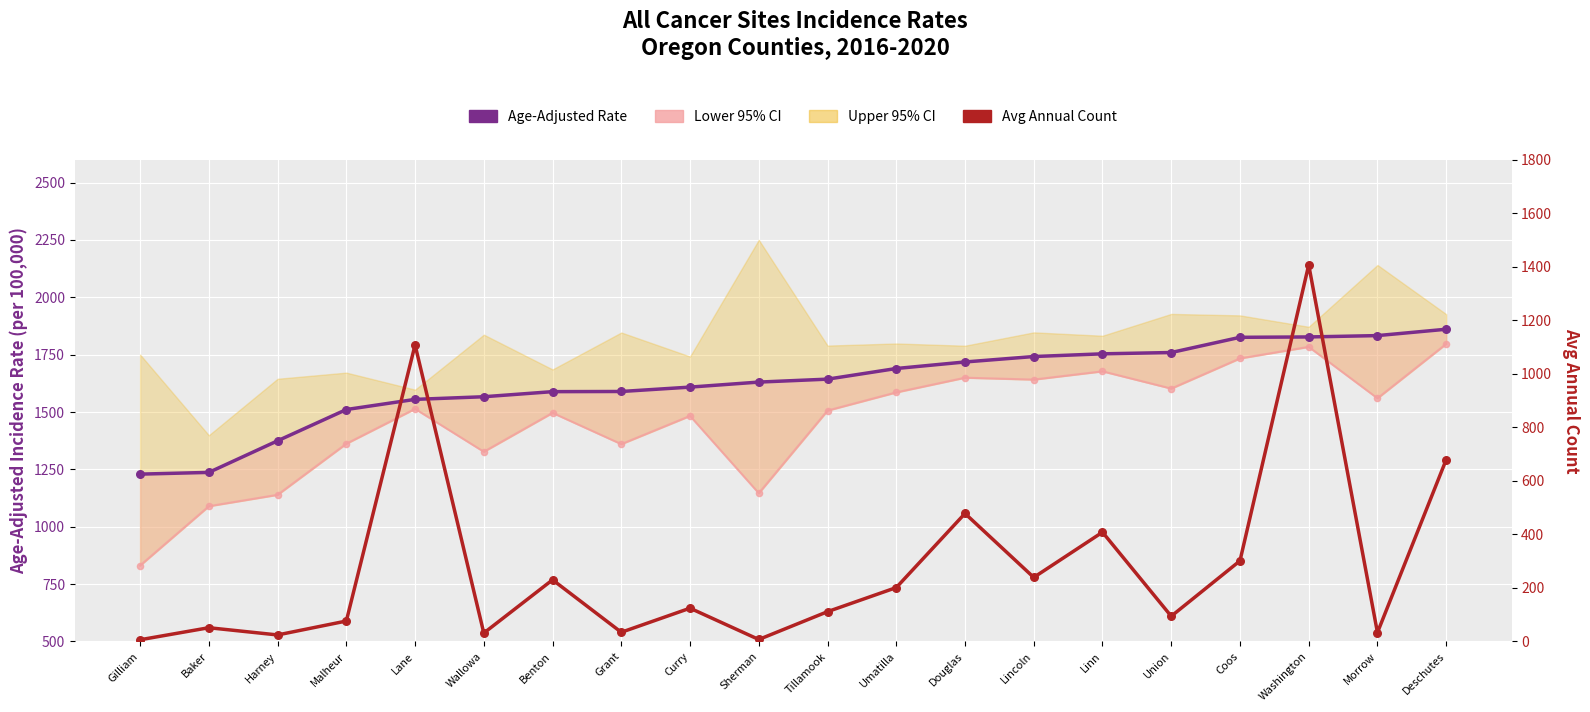

Which series reaches the maximum Y coordinate?

Age-Adjusted Rate